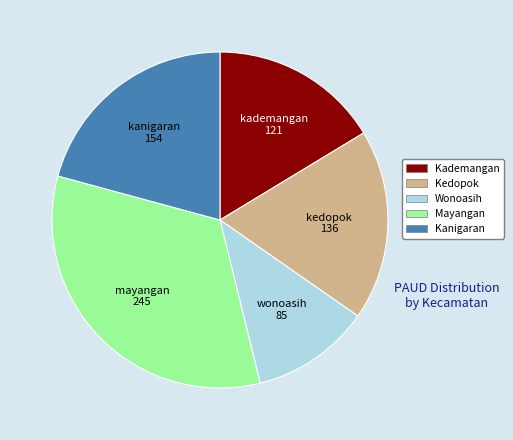

Which category has the biggest portion of the pie?

Mayangan